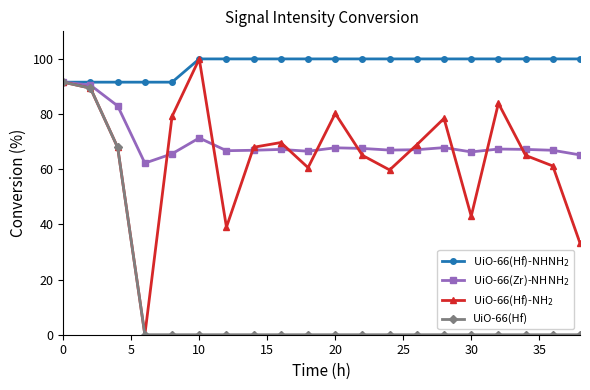

What is the greatest value displayed?

100.0